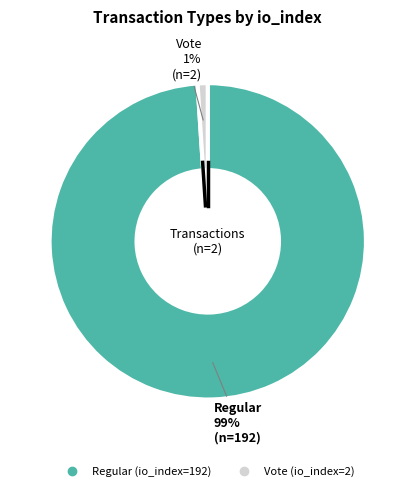

Rank the categories by value from lowest to highest.

Vote (io_index=2), Regular (io_index=192)